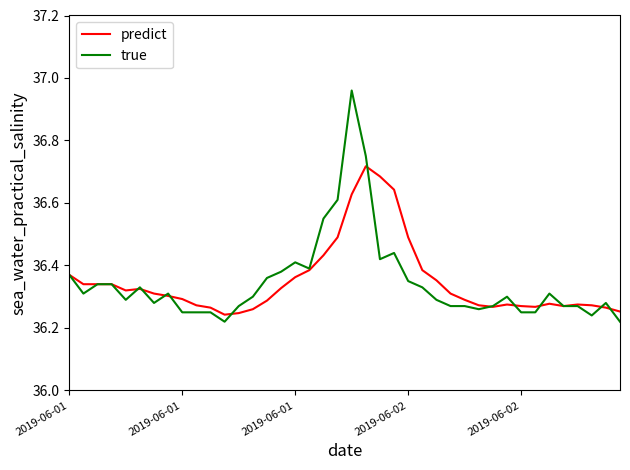

Rank the series by their maximum value, from highest to lowest.

true, predict